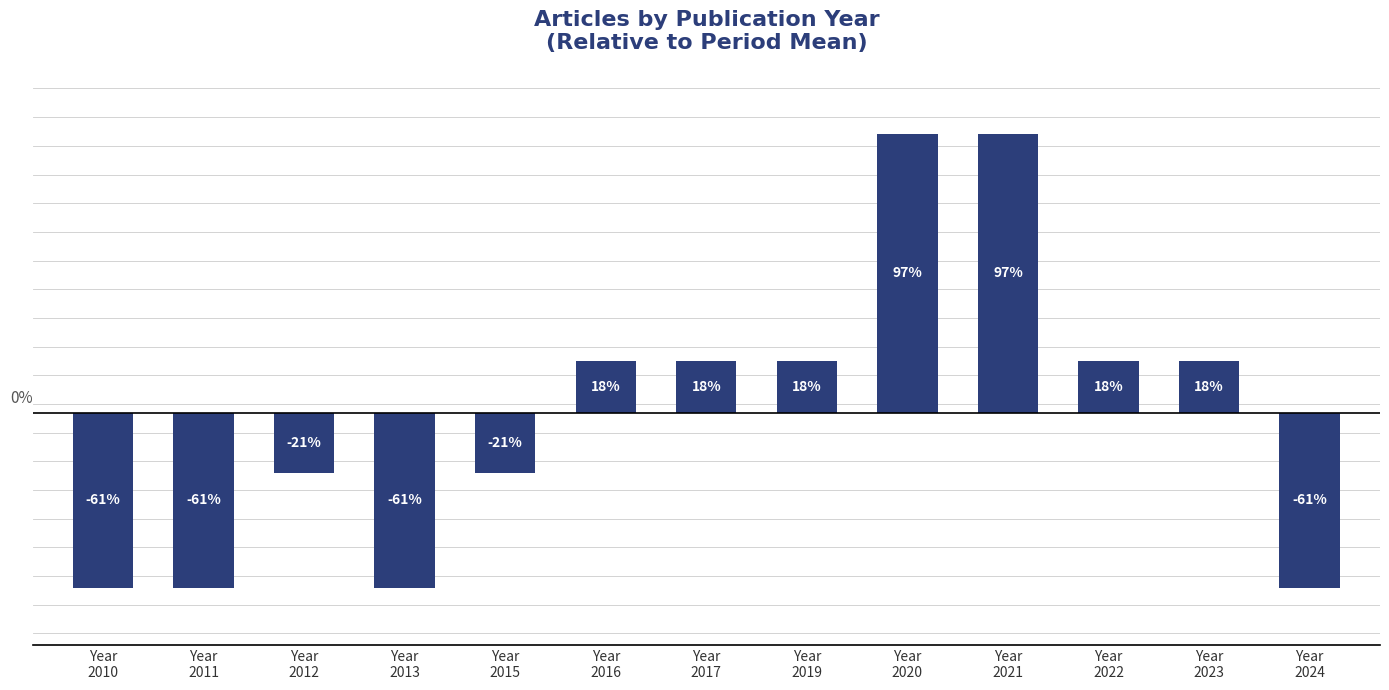

Does the chart contain any negative values?

Yes